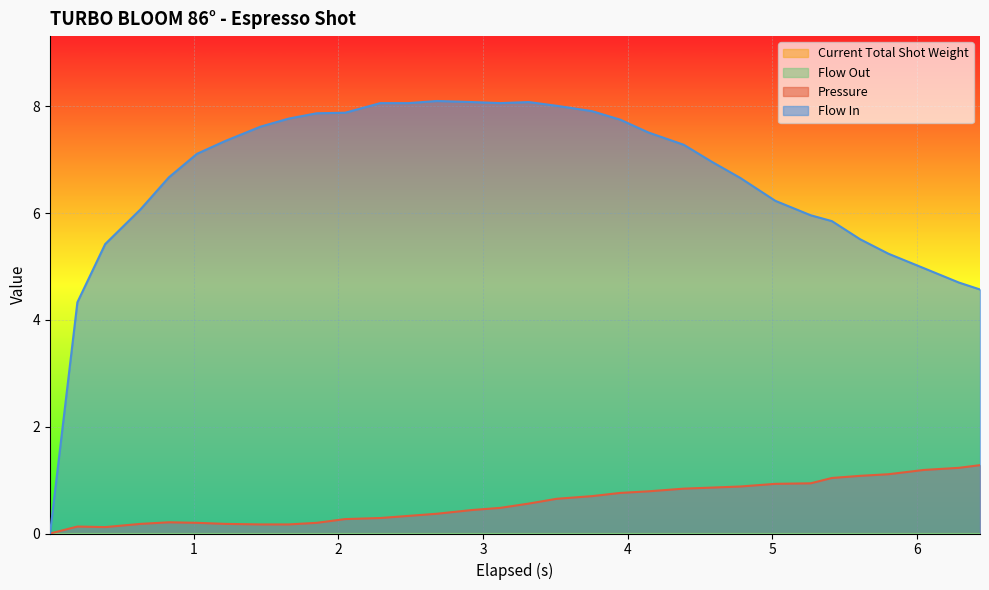

What position from the left is 5.801?

29